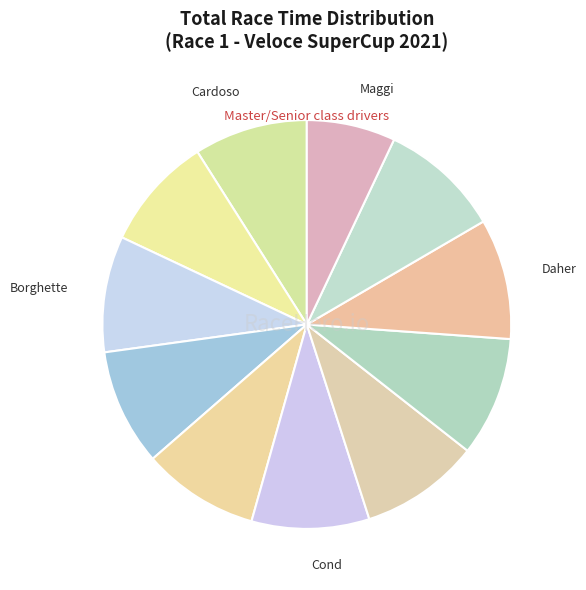

How many segments does this pie chart have?

11